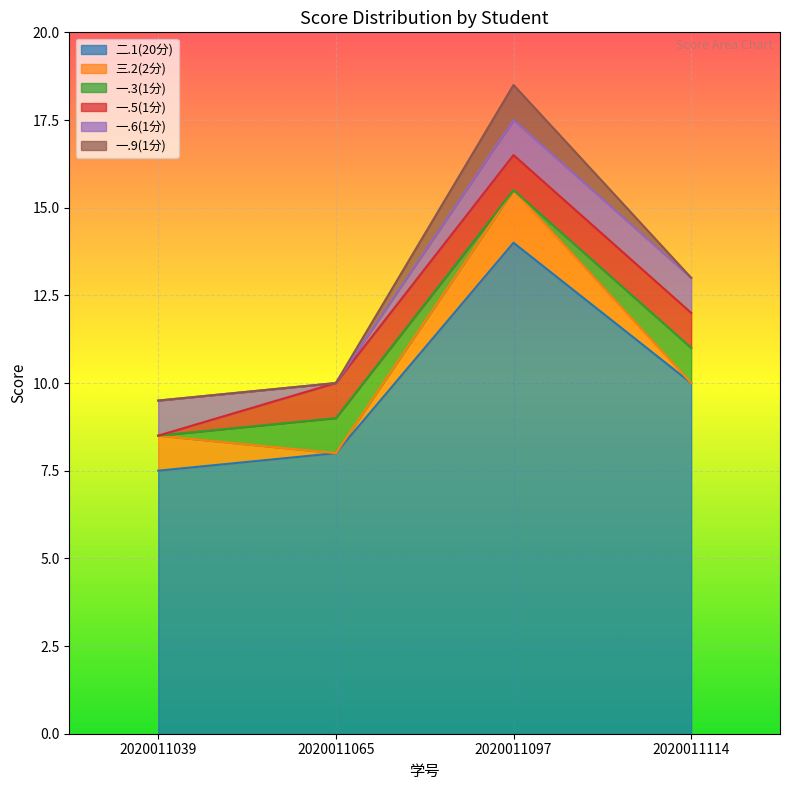

Count the 一.6(1分) values in the range 1 to 2.

3